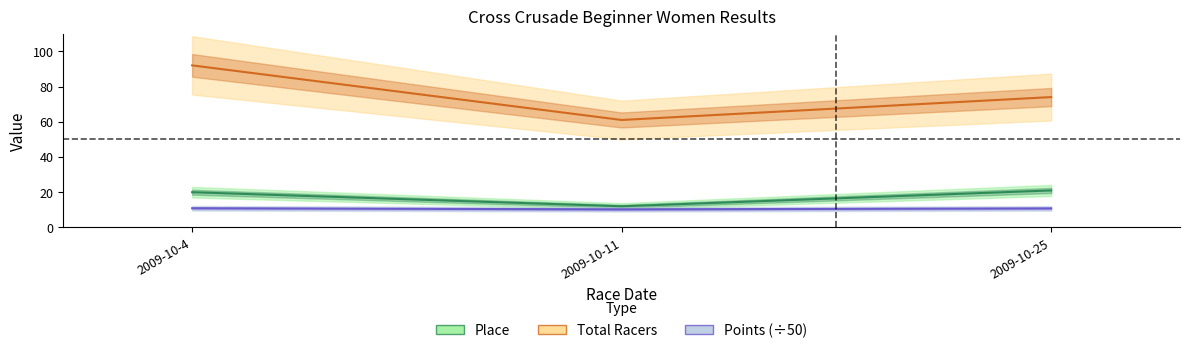

At which label is Place closest to 16?

2009-10-4